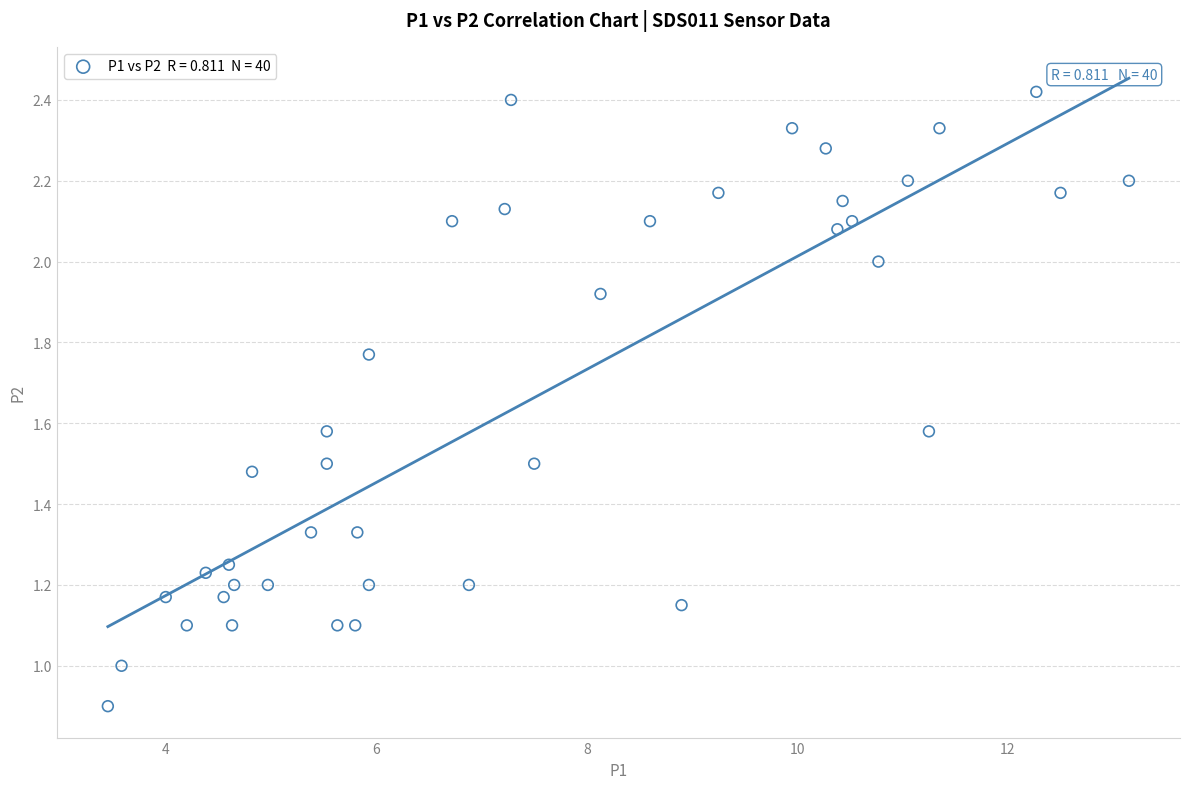

How many data points are displayed?

40